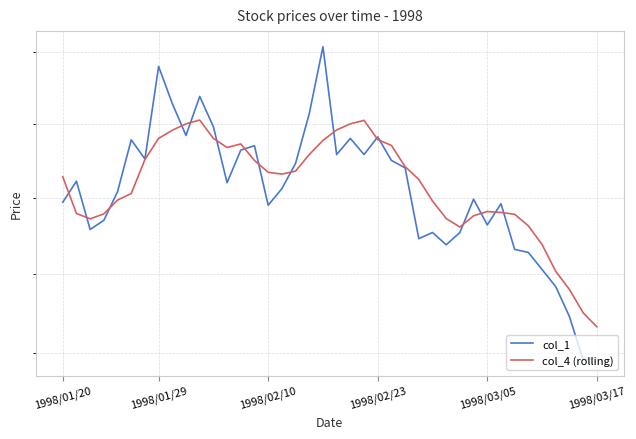

Which series has the largest total across all categories?

col_4 (rolling)